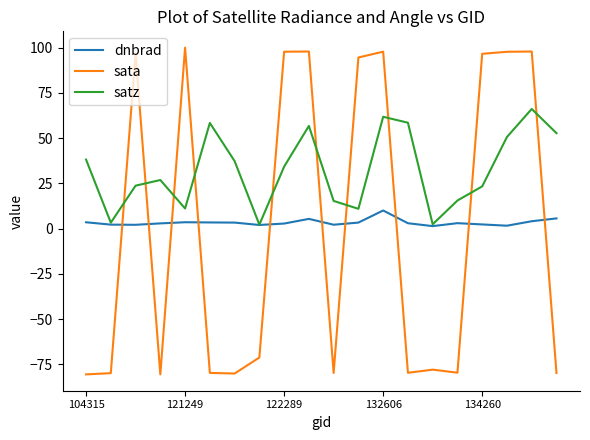

Which series has the largest total across all categories?

satz